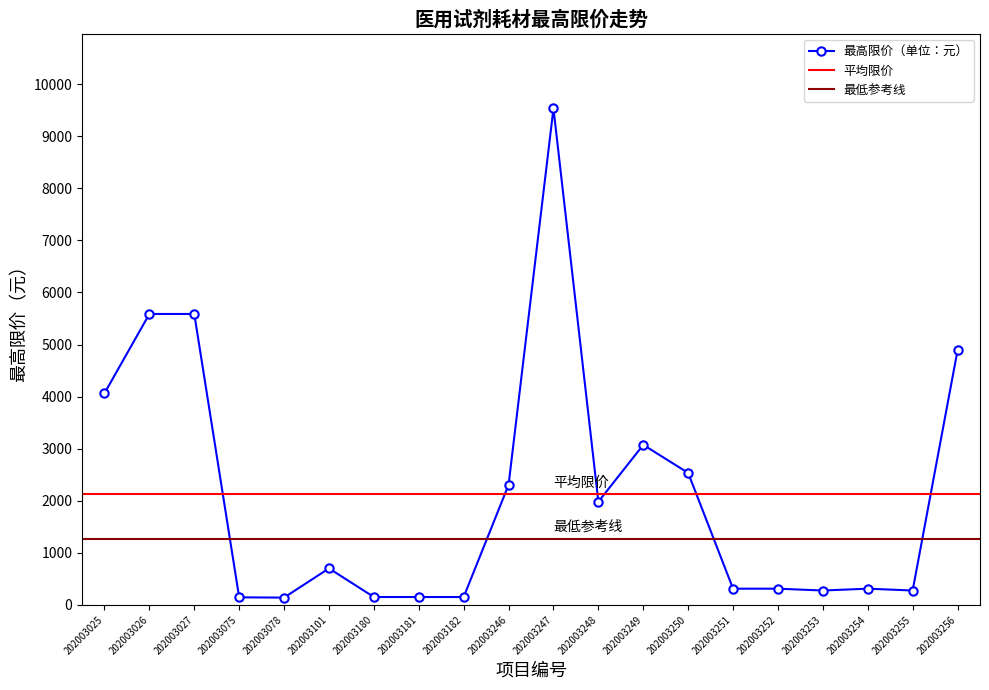

Which label corresponds to the smallest value in the chart?

202003078